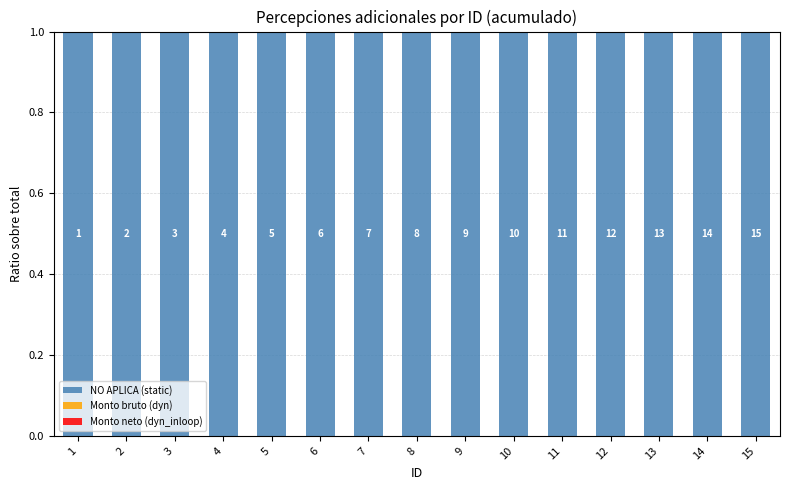

Which series has the largest total across all categories?

NO APLICA (static)